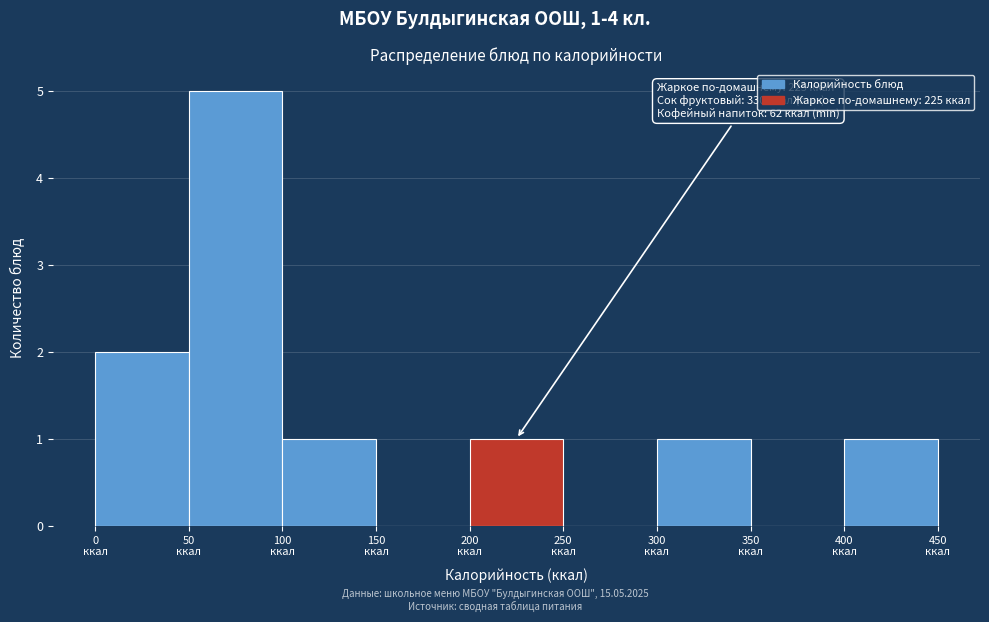

Which range on the x-axis has the tallest bar?

50 to 100